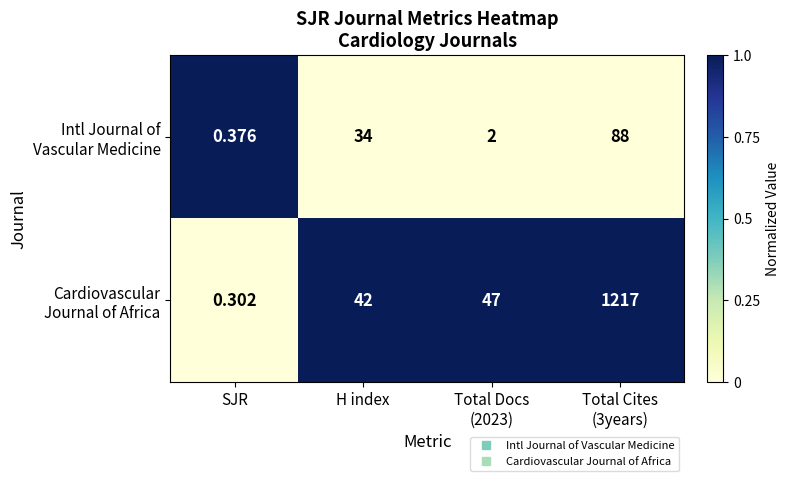

Which category has the lowest value across all series?

SJR